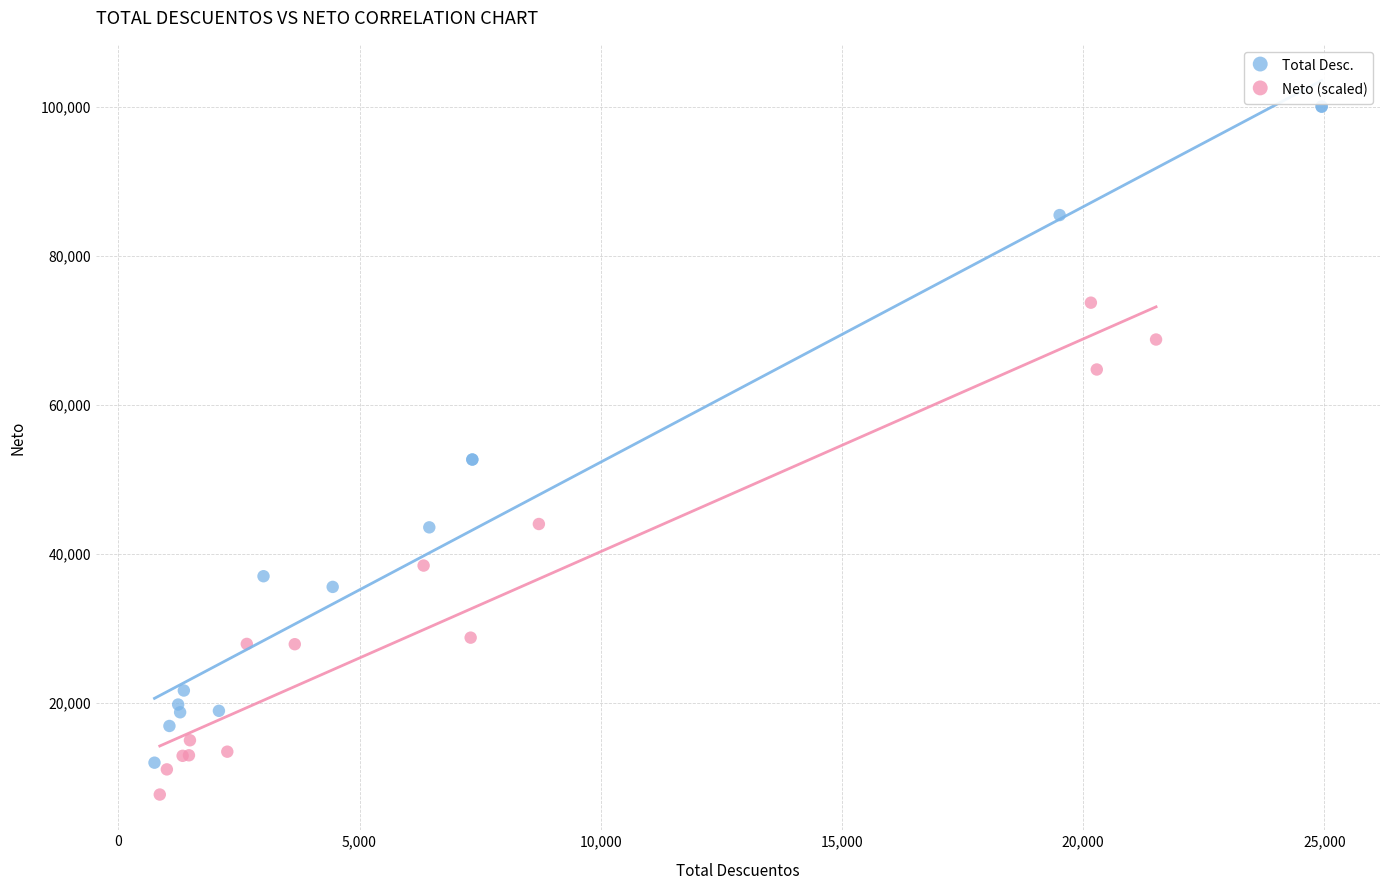

Which series contains the highest Y value?

Total Desc.